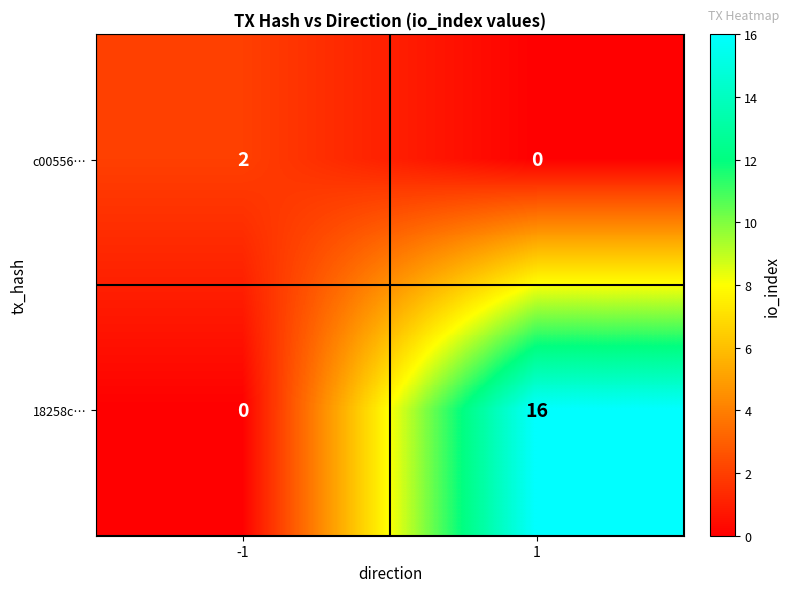

Which series has the largest range (max minus min)?

18258c…